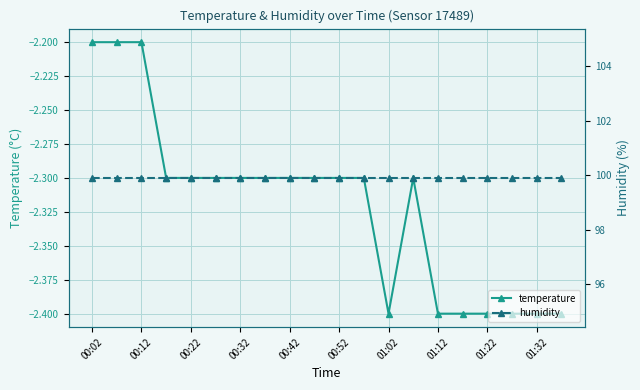

At which category is the sum across all series the highest?

00:02